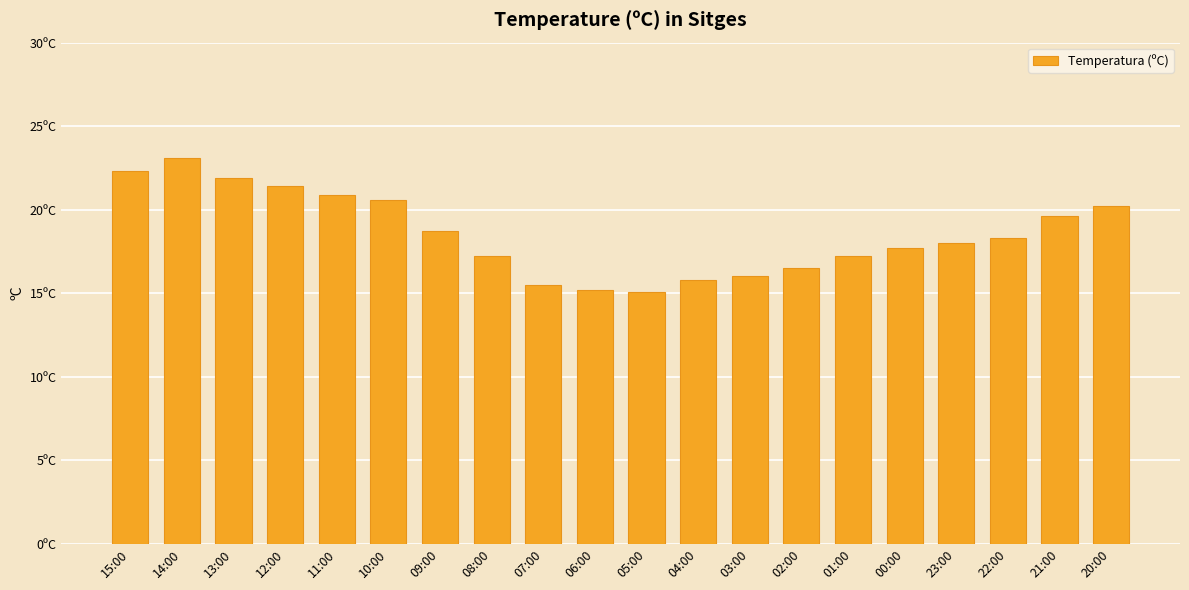

Count the number of categories in the chart.

20